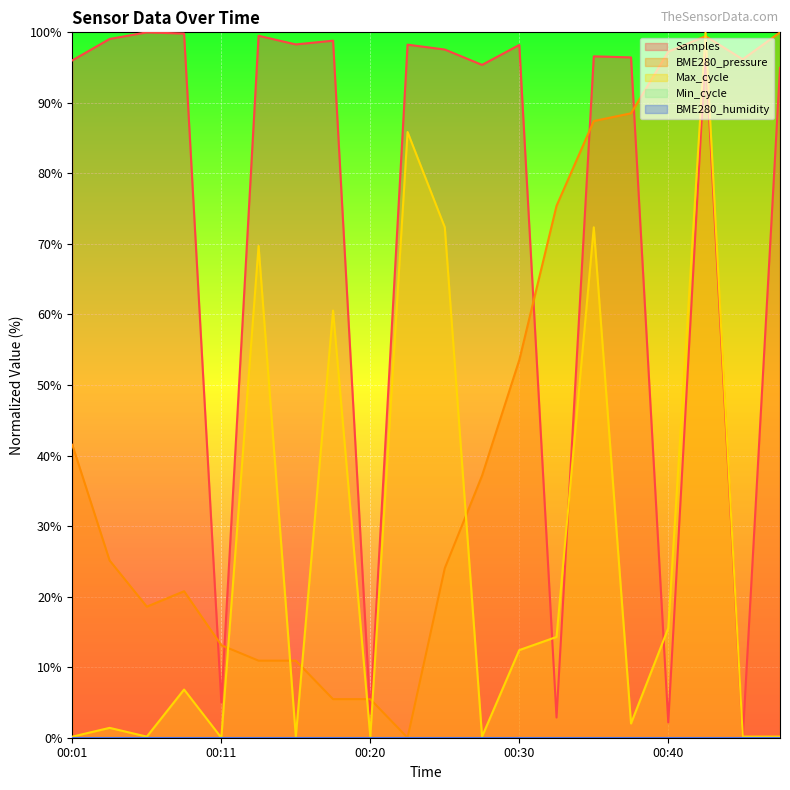

Does the chart display data point markers on the line(s)?

No